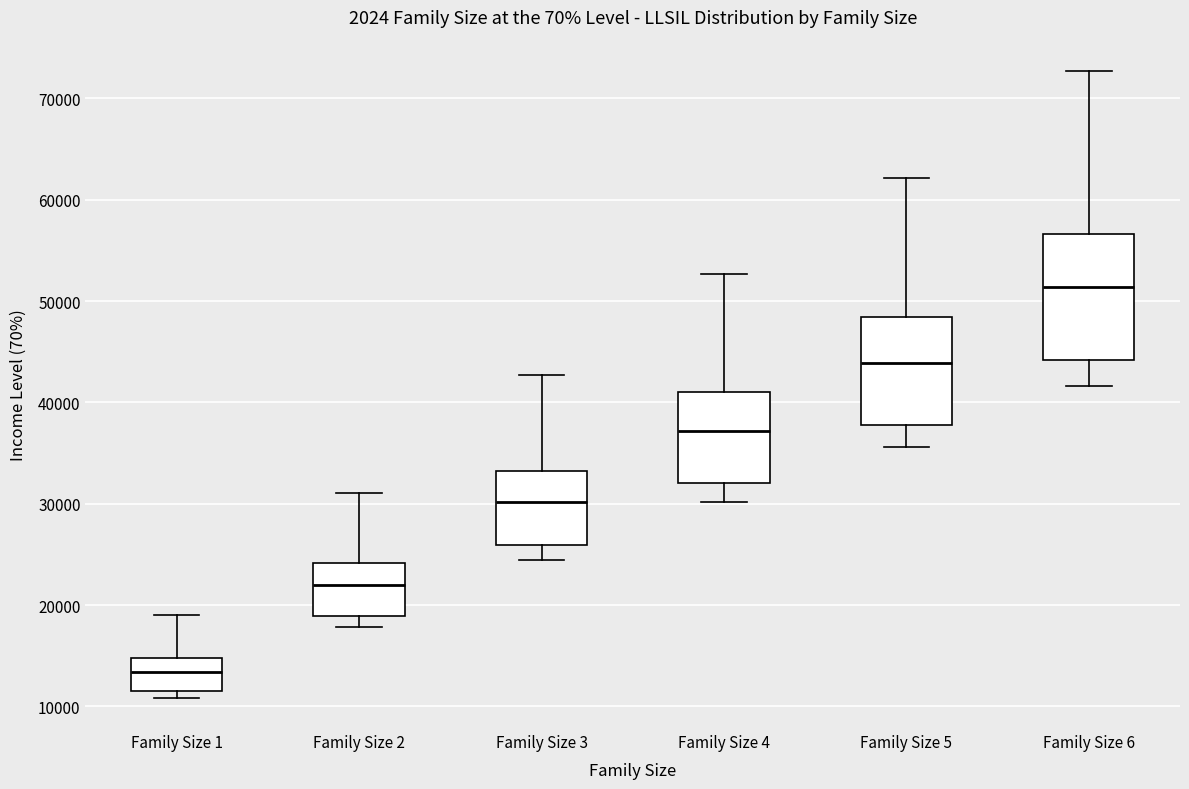

Which box is the tallest, from its lower edge to its upper edge?

Family Size 6